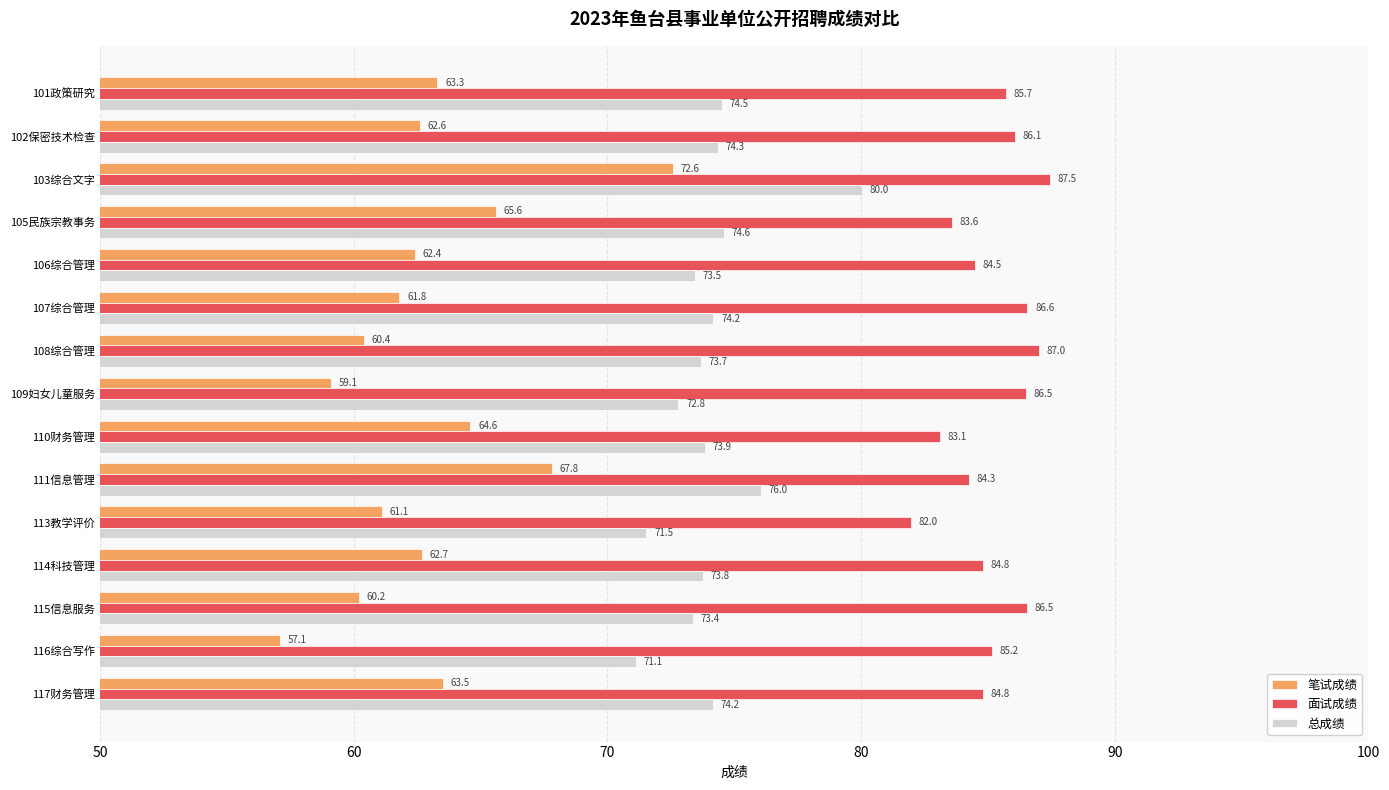

The value of 笔试成绩 at 114科技管理 is 62.7. True or false?

True